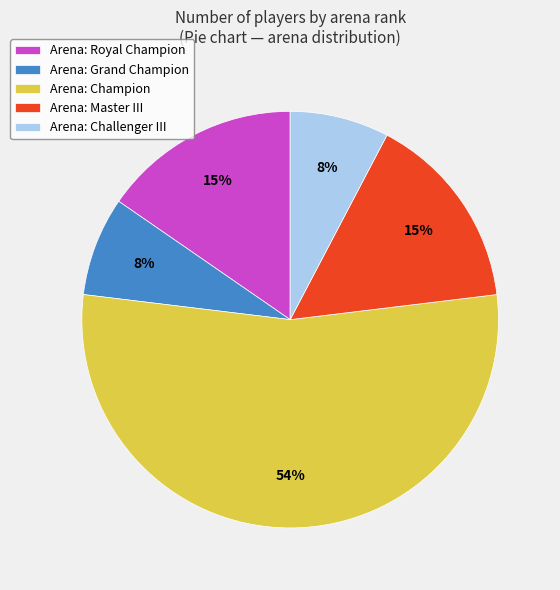

What is the largest slice in the pie chart?

Arena: Champion